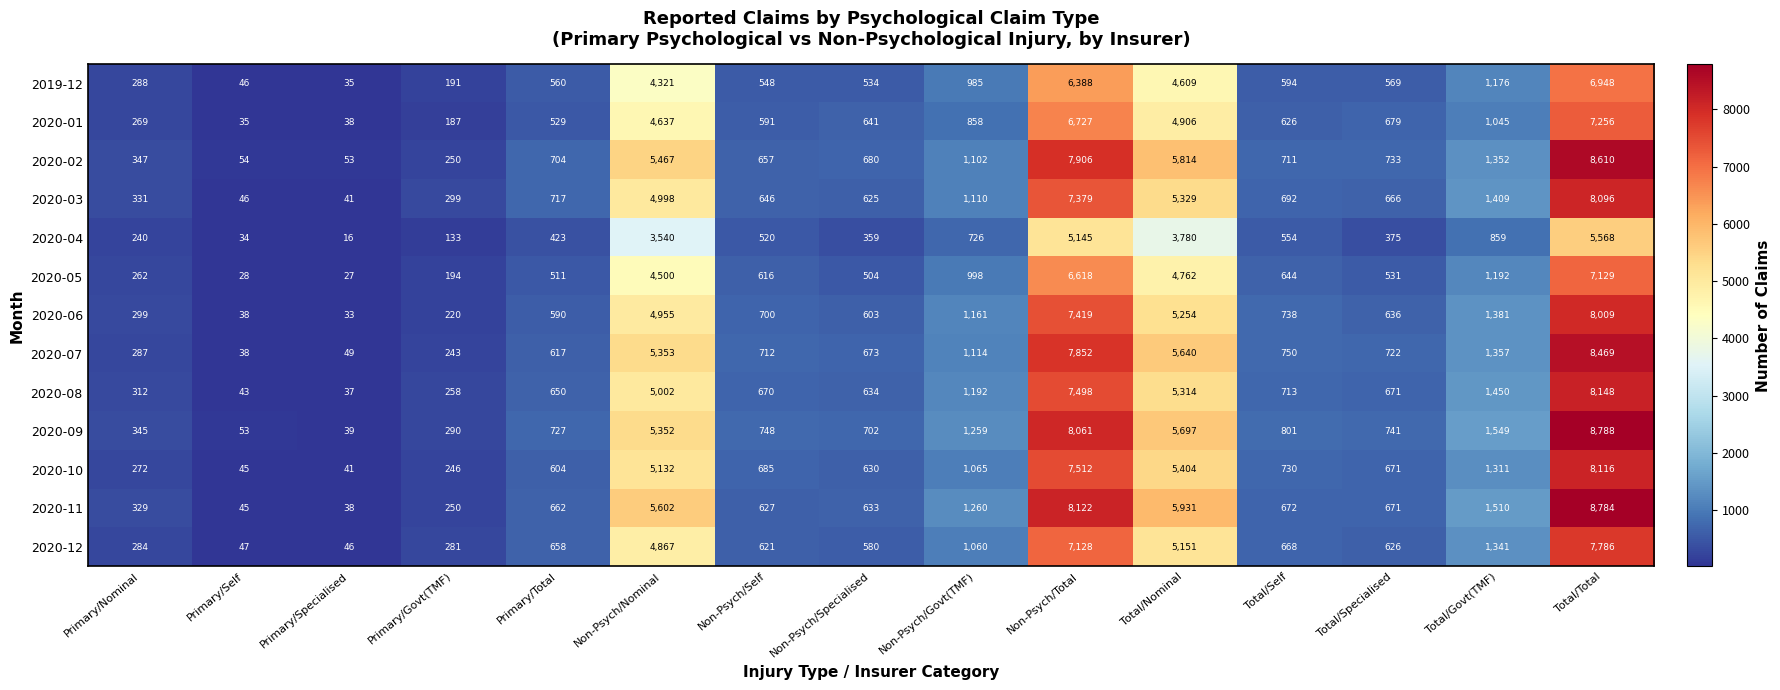

At which label does 2020-08 first exceed 671?

Non-Psych/Nominal